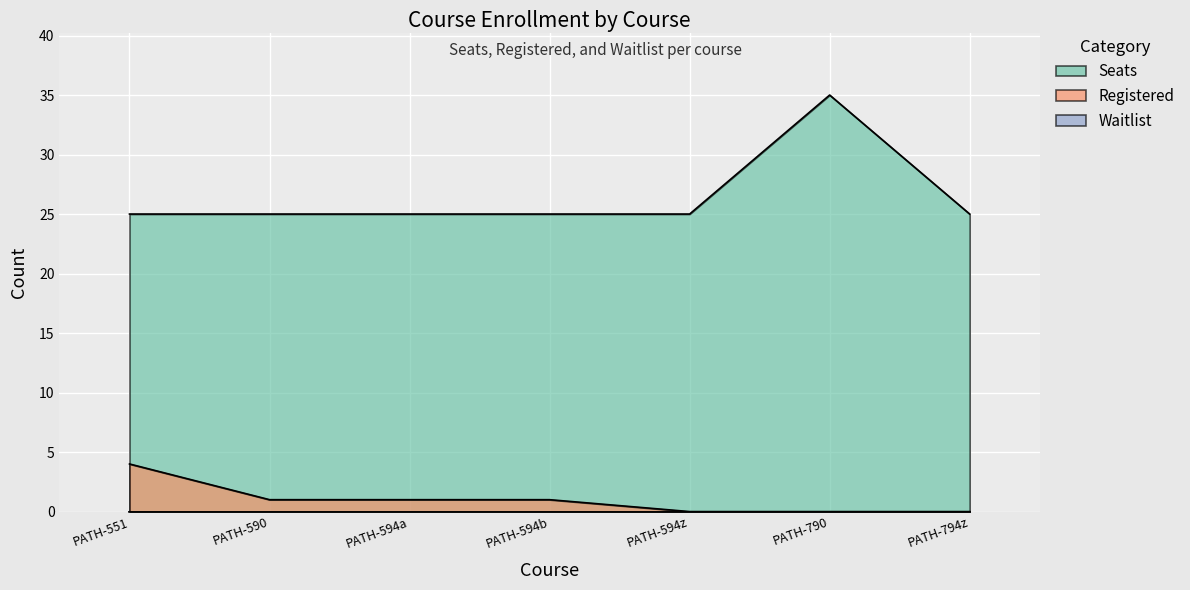

Which series has the largest total across all categories?

Seats